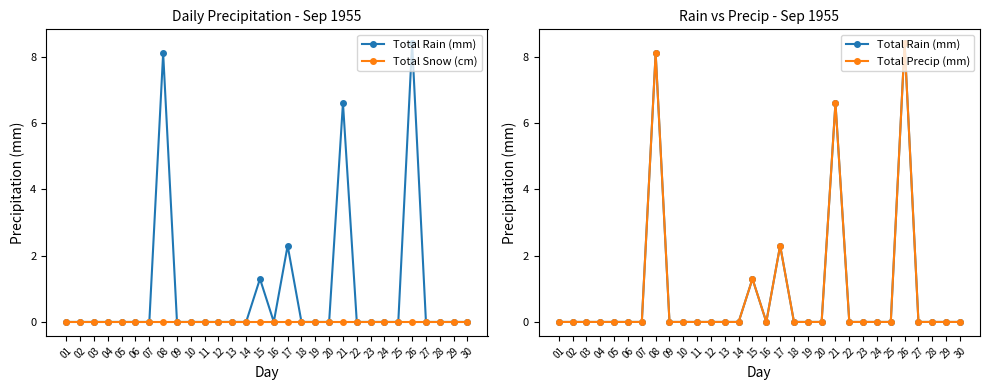

True or false: Total Precip (mm) has more than 0 points higher than both neighbors.

True